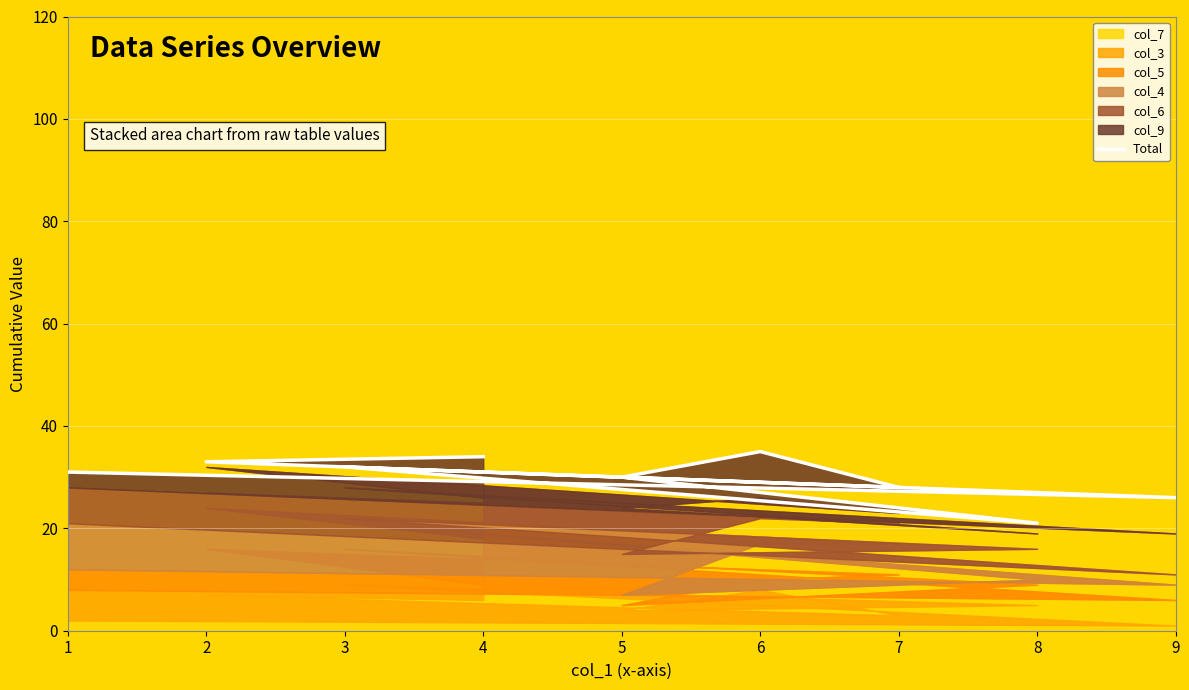

How many interior local peaks (higher than both neighbors) does the data have?

2